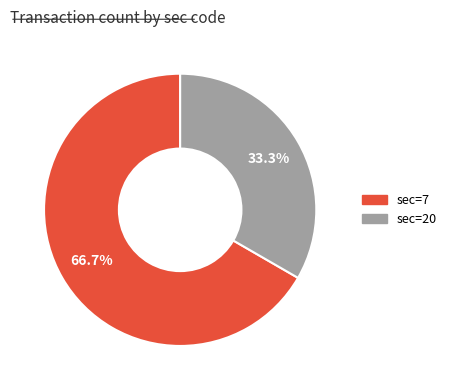

Does any single category account for the majority?

Yes